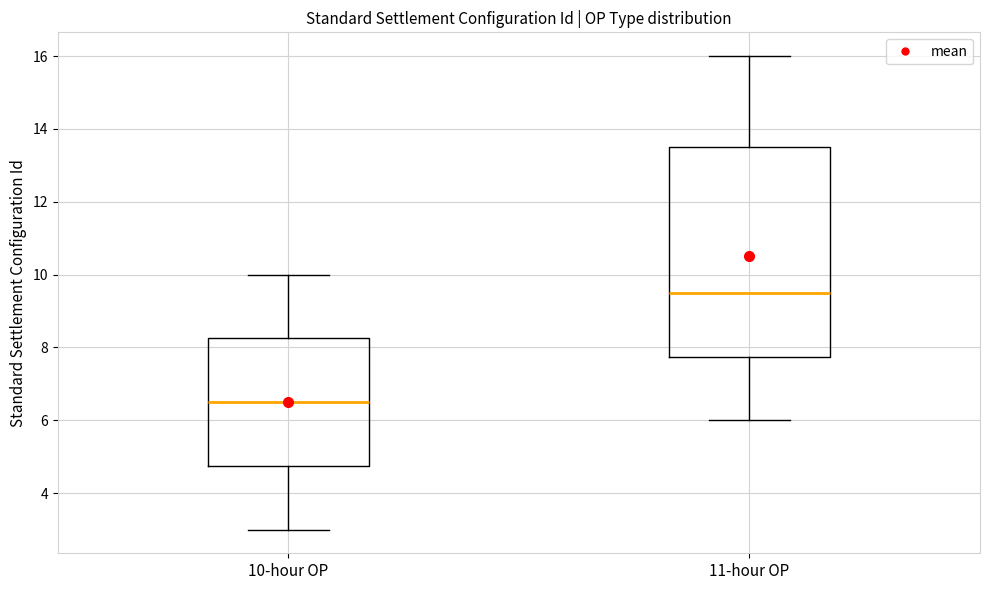

Reading left to right, transcribe this box plot: for each box, give where its median line is, the range the box spans, and where its two whiskers end, as read against the y-axis. The values are not printed on the chart, so give them approximately, as read against the axis.

10-hour OP: median 6.6, box 4.8 to 8.2, whiskers 3.0 to 10.0
11-hour OP: median 9.6, box 7.8 to 13.6, whiskers 6.0 to 16.0